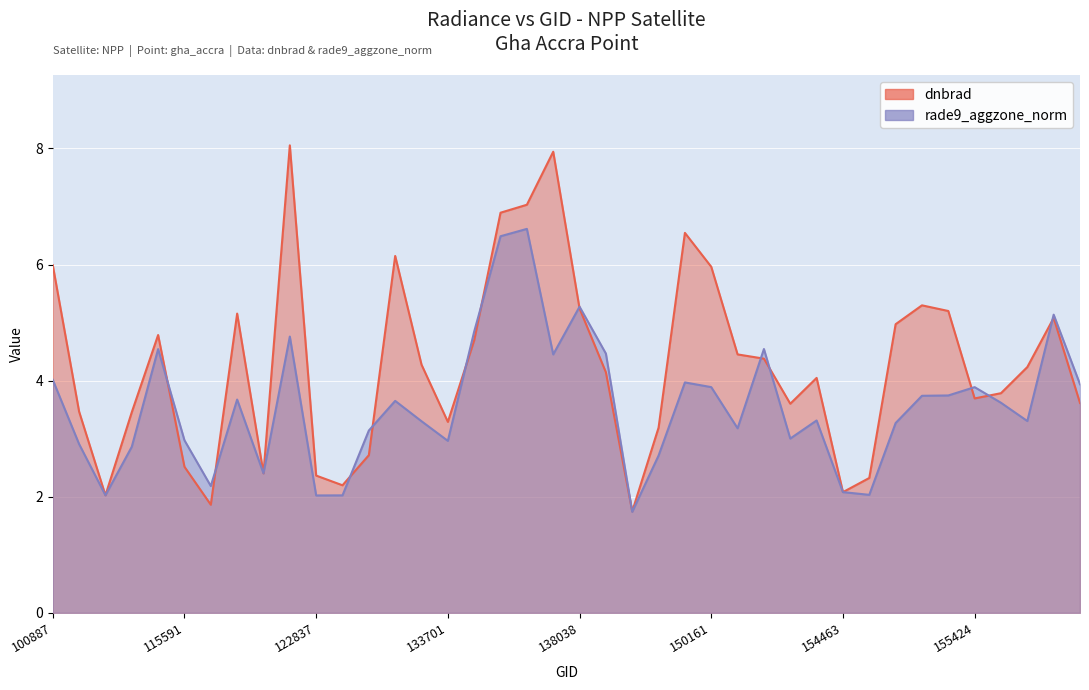

Reading left to right, transcribe all the data shown in this chart.

dnbrad: 100887=6.0	104315=3.5	104431=2.0	109184=3.5	115113=4.8	115591=2.5	121249=1.9	121771=5.2	122118=2.4	122463=8.1	122837=2.4	123728=2.2	132076=2.7	132606=6.1	132798=4.3	133701=3.3	134076=4.7	134260=6.9	137268=7.0	6551=7.9	138038=5.2	138230=4.1	149775=1.7	149961=3.2	150147=6.5	150161=6.0	150348=4.5	150533=4.4	151404=3.6	154271=4.0	154463=2.1	154662=2.3	154860=5.0	155067=5.3	155242=5.2	155424=3.7	155612=3.8	155794=4.2	156351=5.1	156528=3.6
rade9_aggzone_norm: 100887=4.0	104315=2.9	104431=2.0	109184=2.9	115113=4.5	115591=3.0	121249=2.2	121771=3.7	122118=2.4	122463=4.8	122837=2.0	123728=2.0	132076=3.1	132606=3.7	132798=3.3	133701=3.0	134076=4.8	134260=6.5	137268=6.6	6551=4.5	138038=5.3	138230=4.5	149775=1.7	149961=2.7	150147=4.0	150161=3.9	150348=3.2	150533=4.5	151404=3.0	154271=3.3	154463=2.1	154662=2.0	154860=3.3	155067=3.7	155242=3.7	155424=3.9	155612=3.6	155794=3.3	156351=5.1	156528=3.9